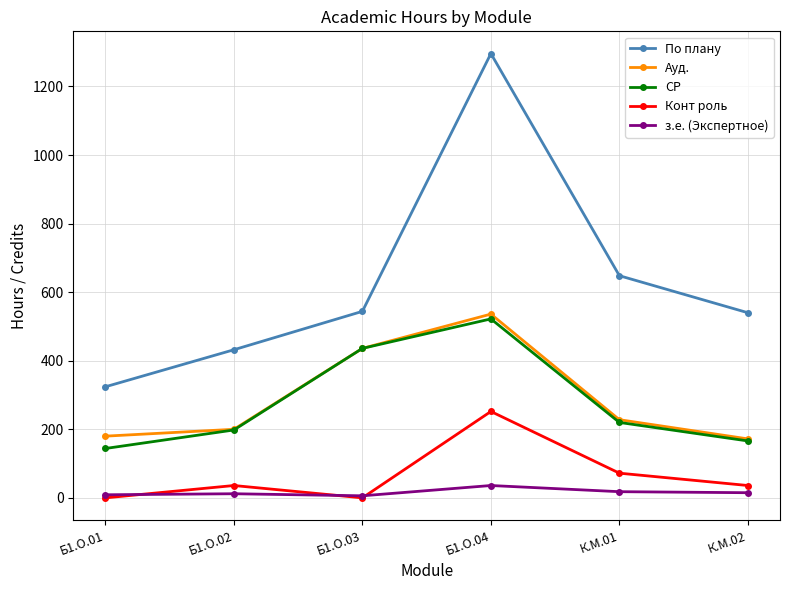

True or false: СР has more than 0 interior local peaks.

True